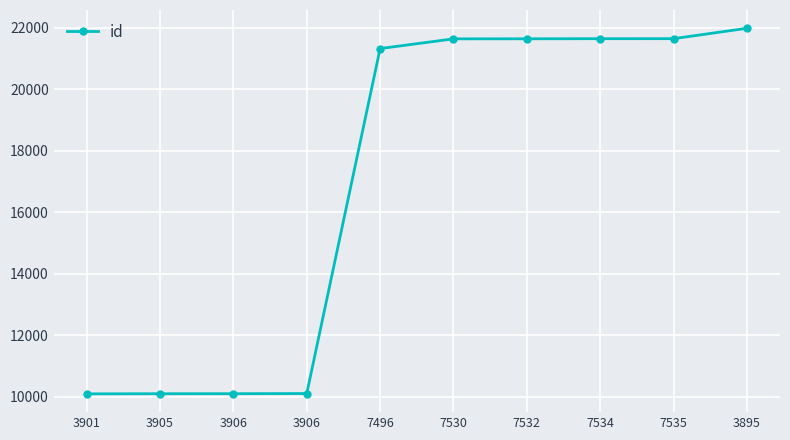

How many distinct data groups are displayed?

1